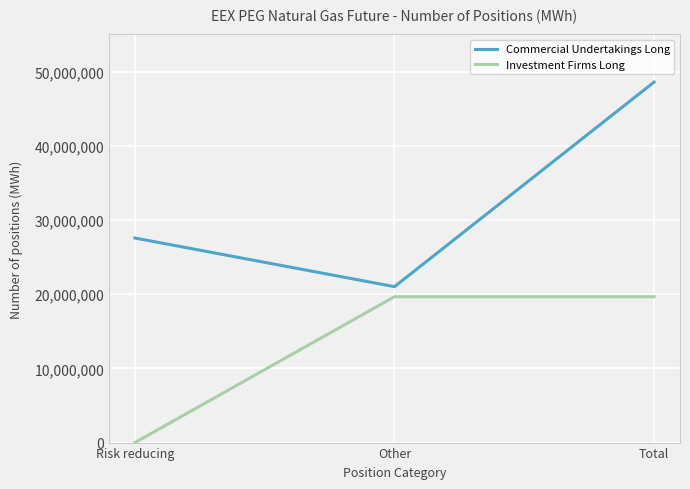

Reading left to right, what are all the values shown in this chart?

Commercial Undertakings Long: Risk reducing=27565703	Other=21012923	Total=48578626
Investment Firms Long: Risk reducing=0	Other=19659935	Total=19659935